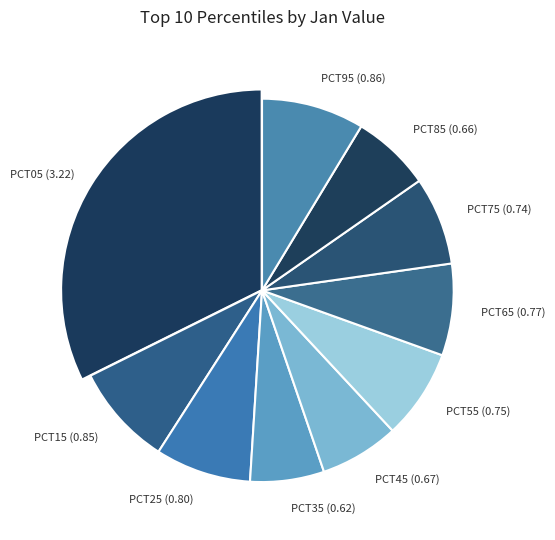

The pct95 slice represents 9% of the pie. True or false?

True